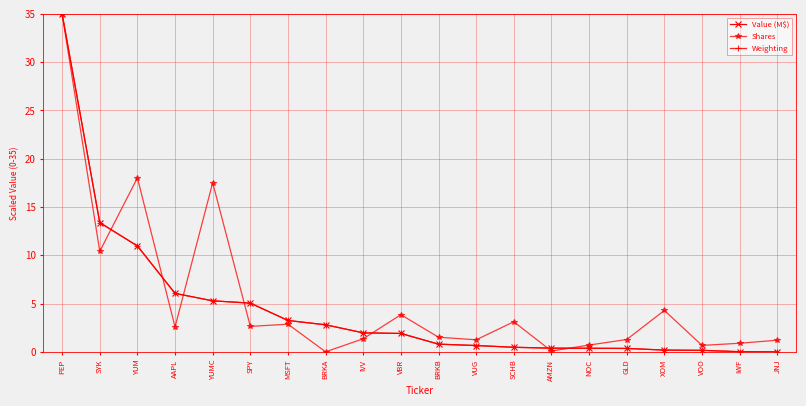

Is this an area chart (filled region under the line)?

No